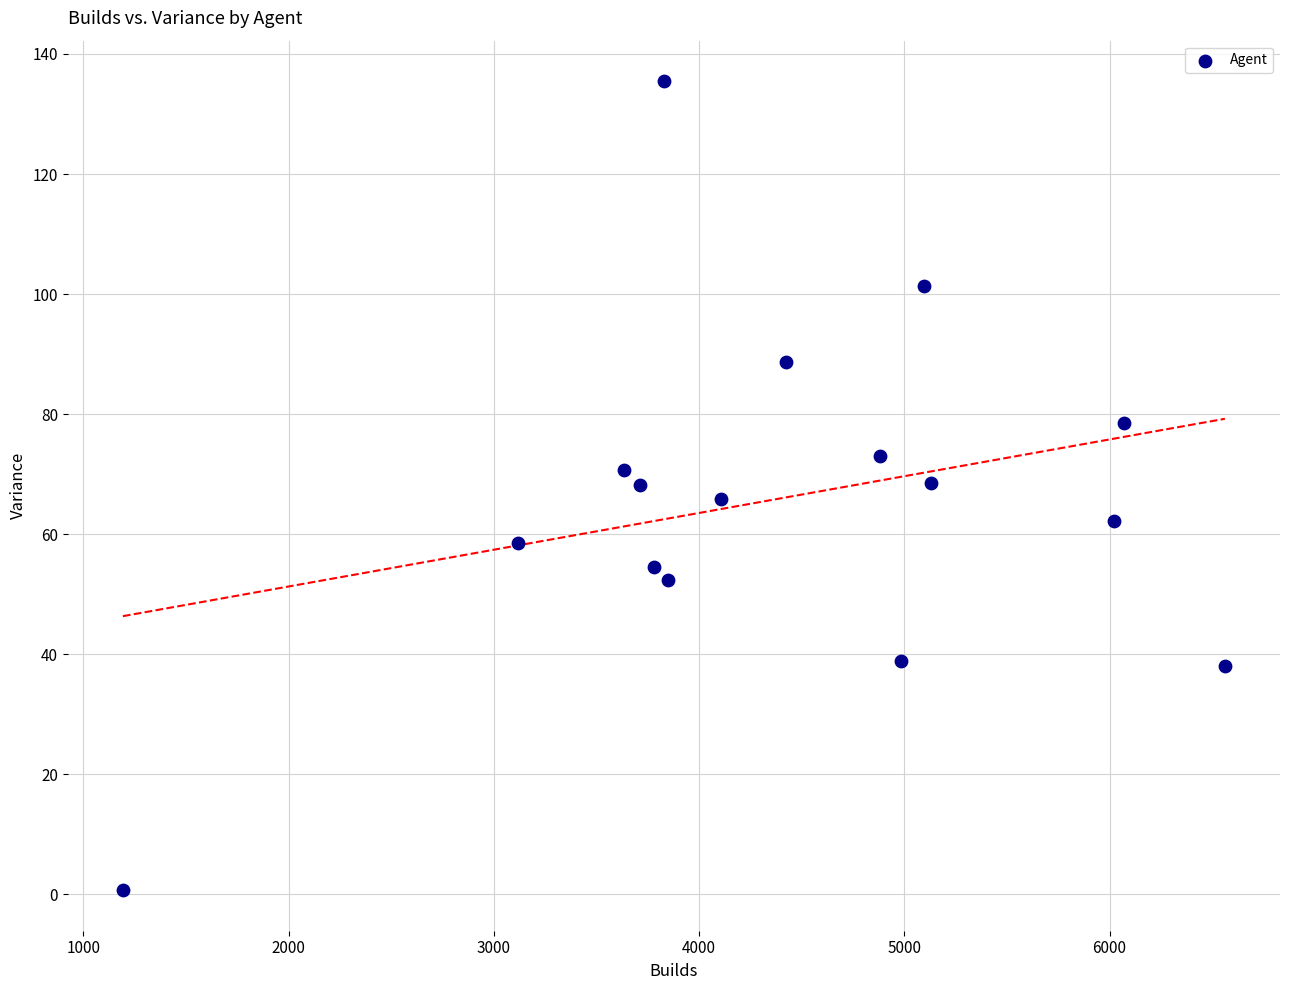

What is the range of Y values (max minus min)?

134.8